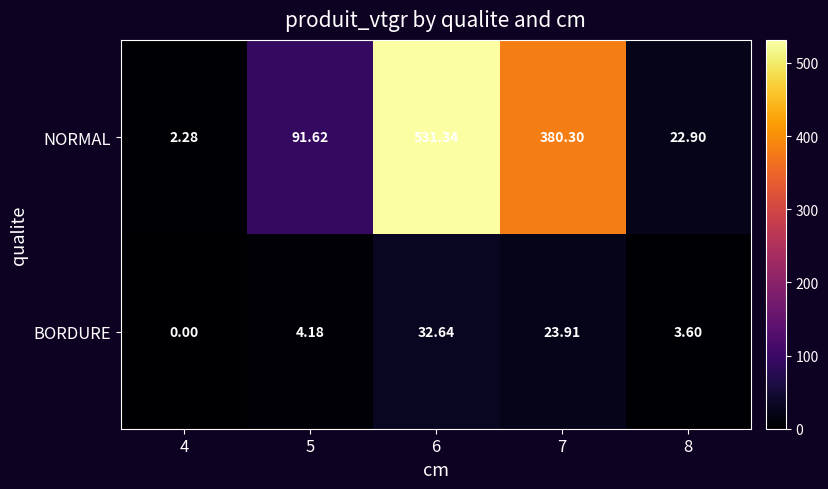

Count the number of categories in the chart.

5